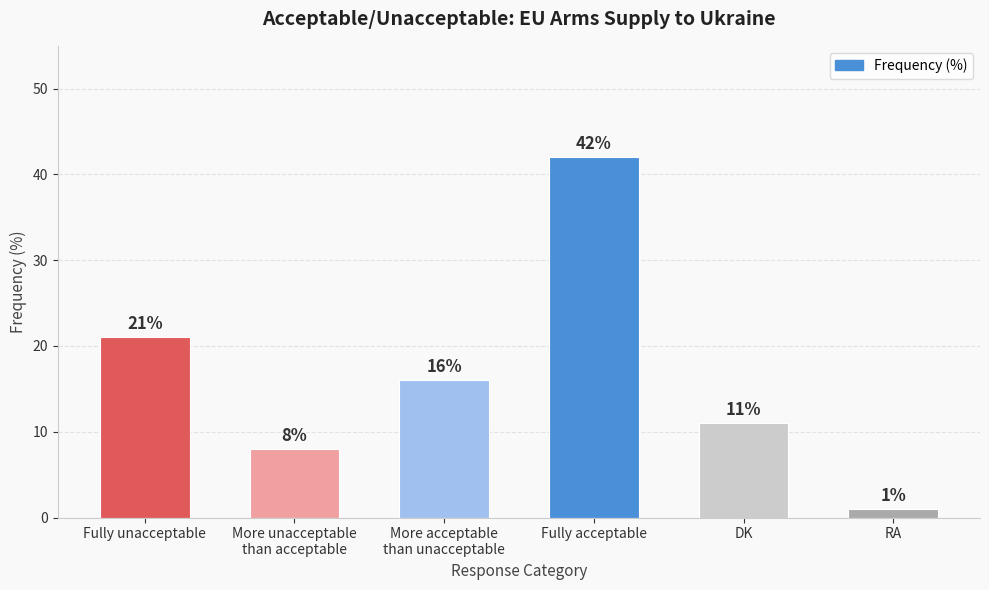

What is the label of the 1st bar from the left?

Fully unacceptable